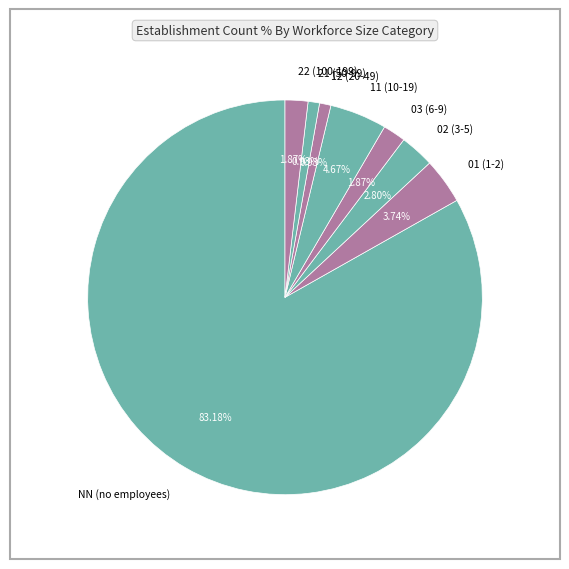

To the nearest percent, what is the difference between the largest and smallest slice percentages?

82%